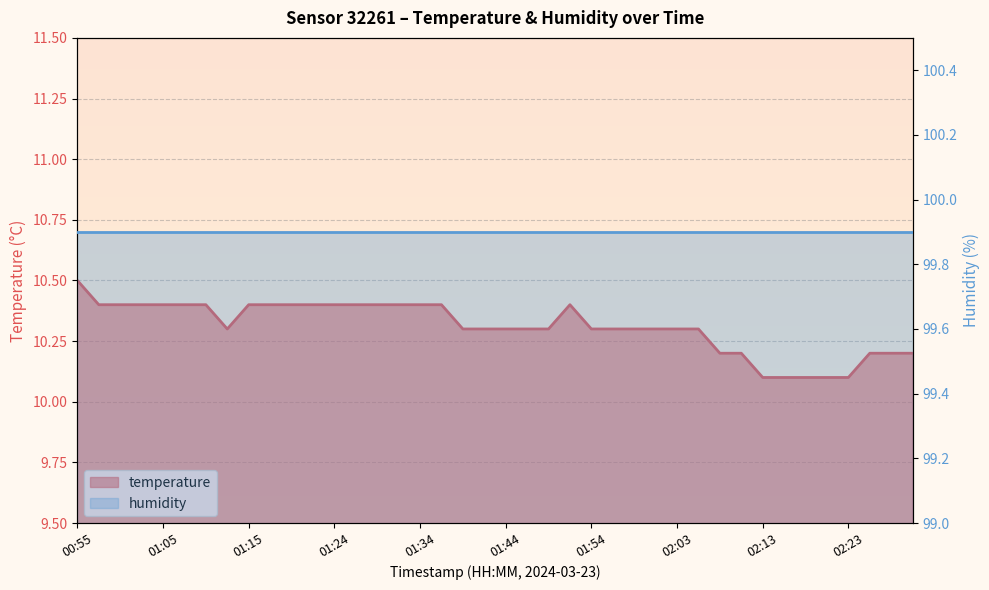

What is the difference between the maximum and second lowest values?

0.4